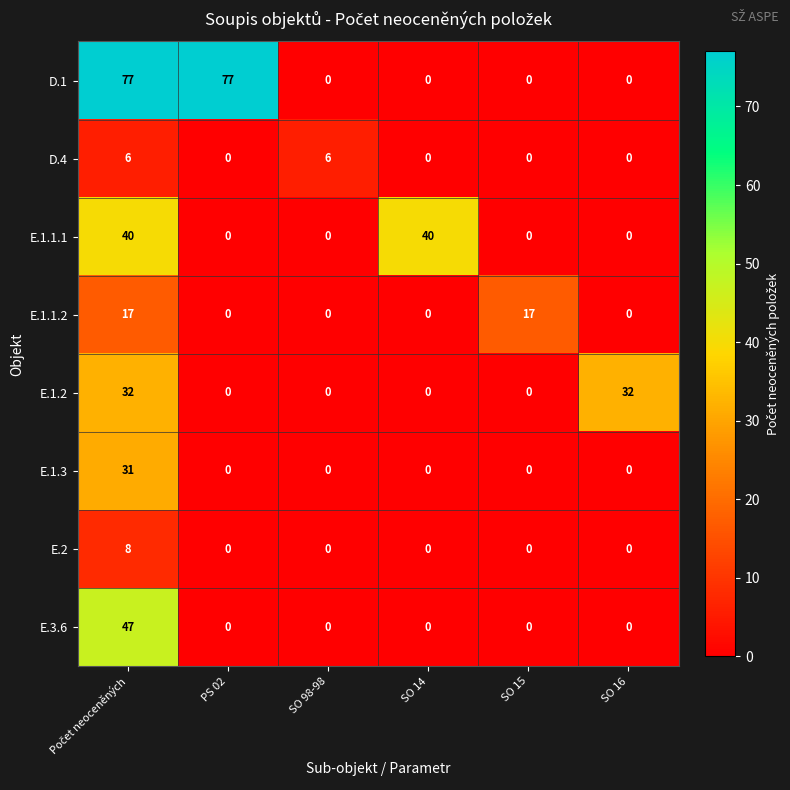

Count the E.1.1.2 values in the range 0 to 17.

6